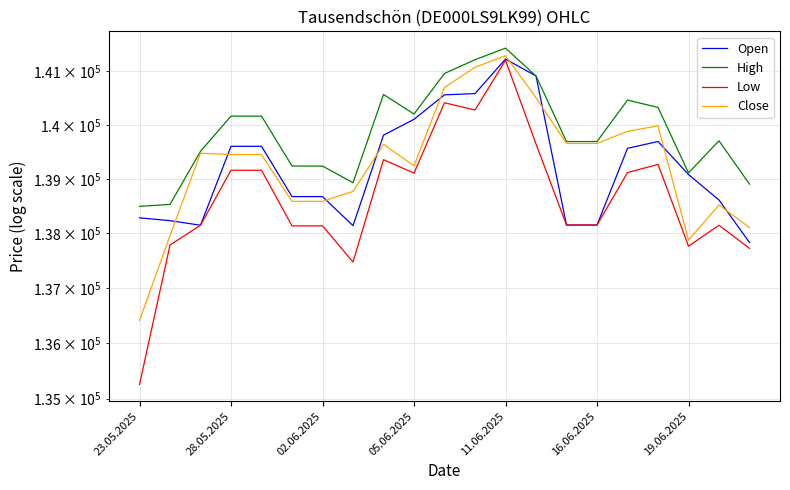

The value of Low at 10 is 140413. True or false?

True